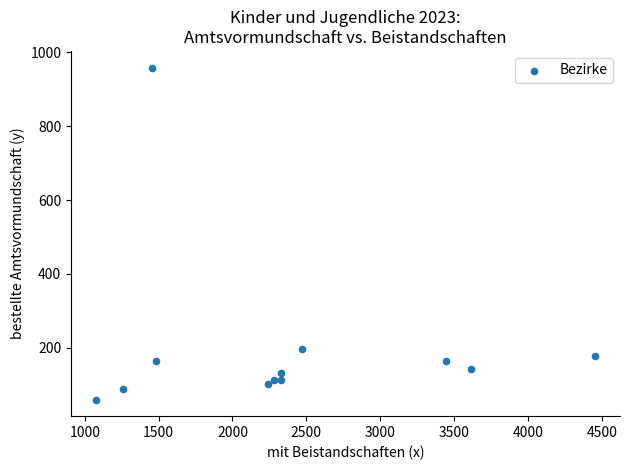

What is the average X value?

2370